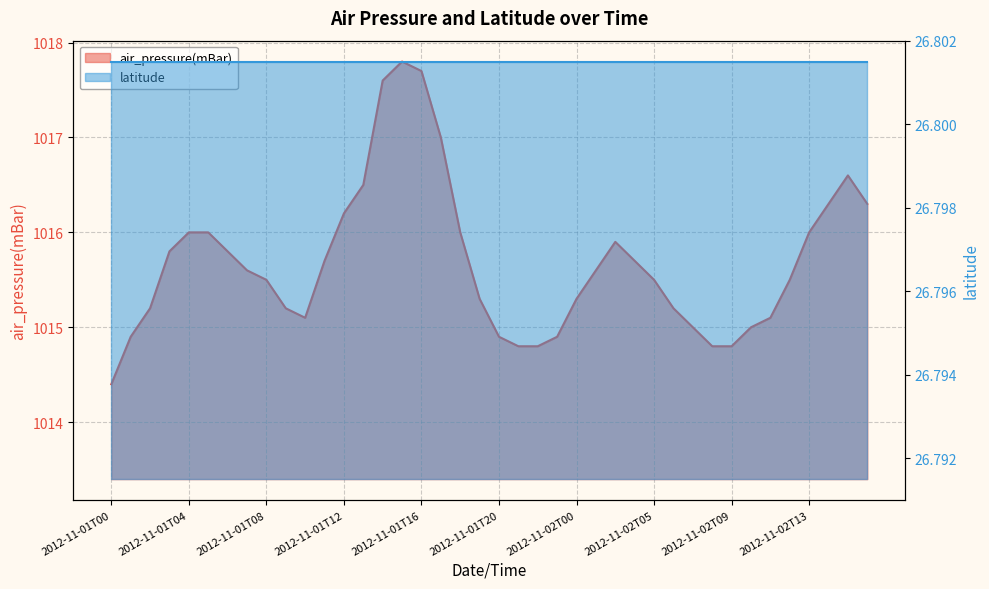

What is the value of the 38th point from the left?

1016.3